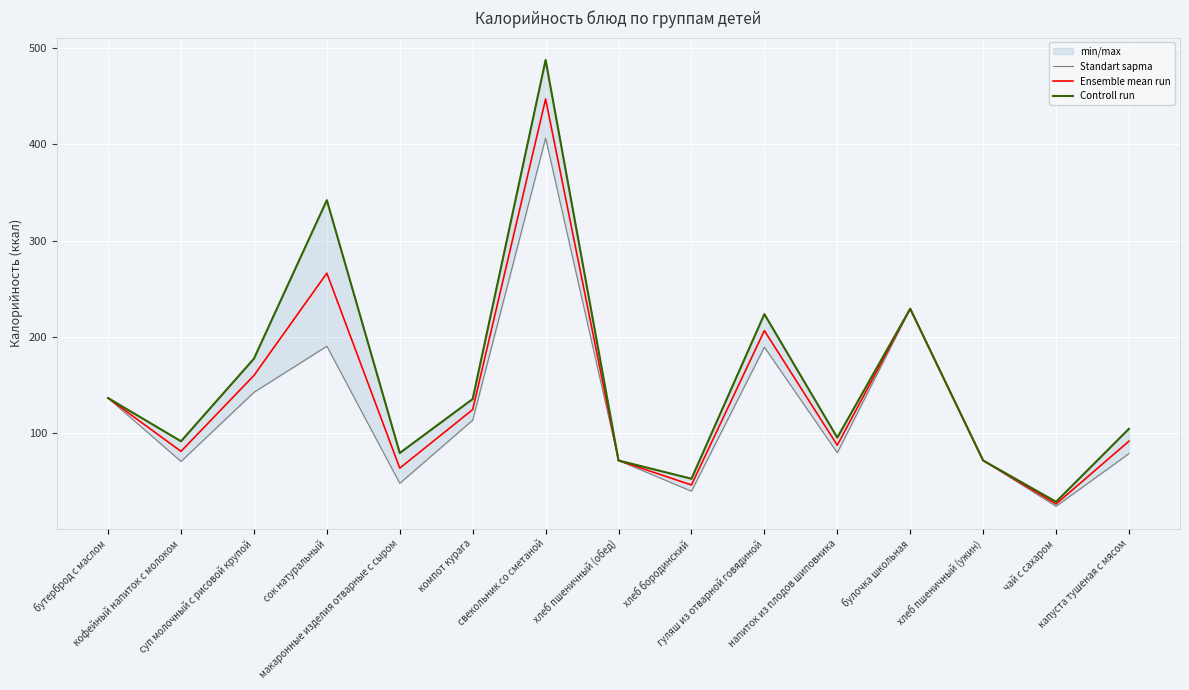

What is the highest value of the Controll run series?

488.0